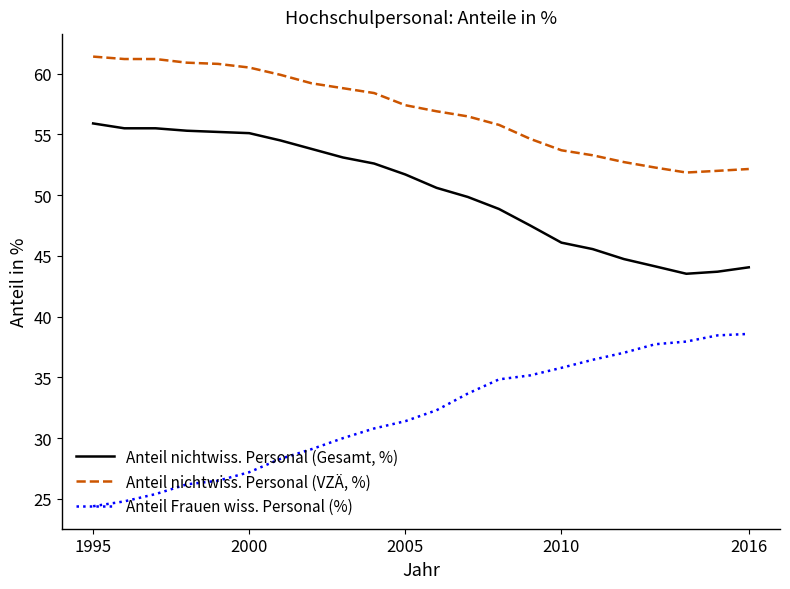

What is the maximum value shown in the chart?

61.4